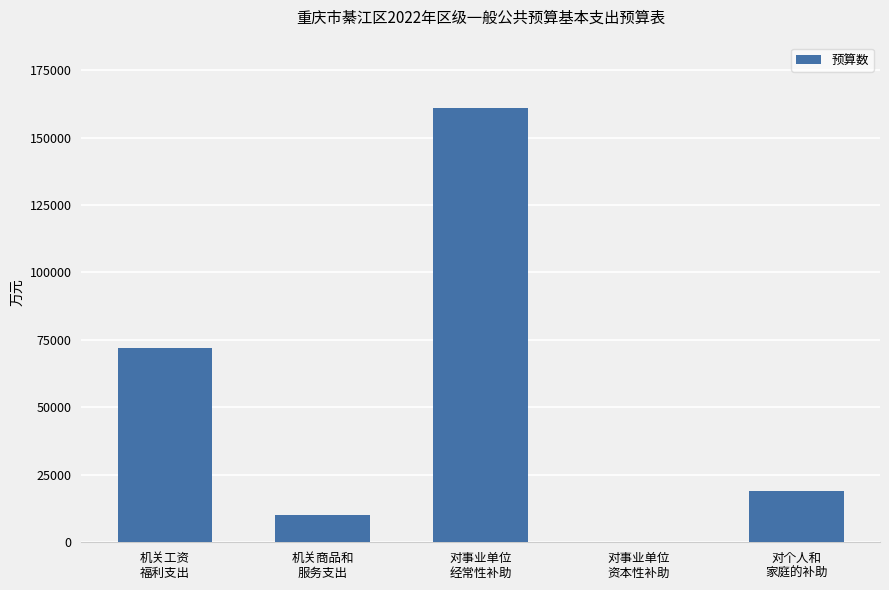

What is the average value?

52432.5